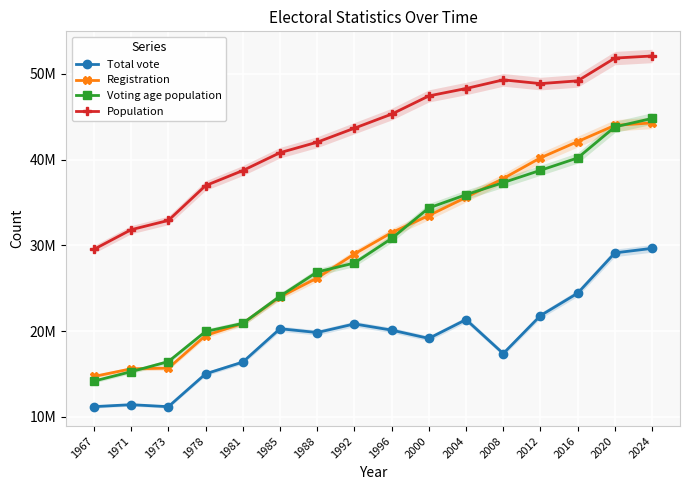

What is the total value across all series at 2000?

134427912